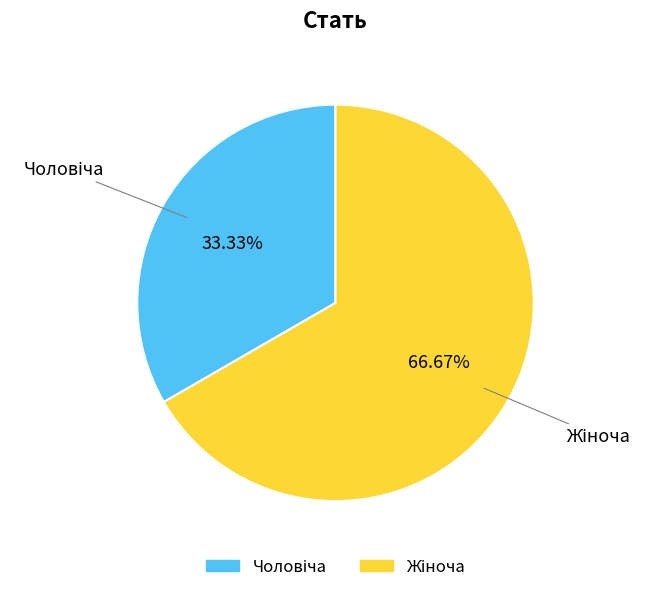

Does any single category account for the majority?

Yes